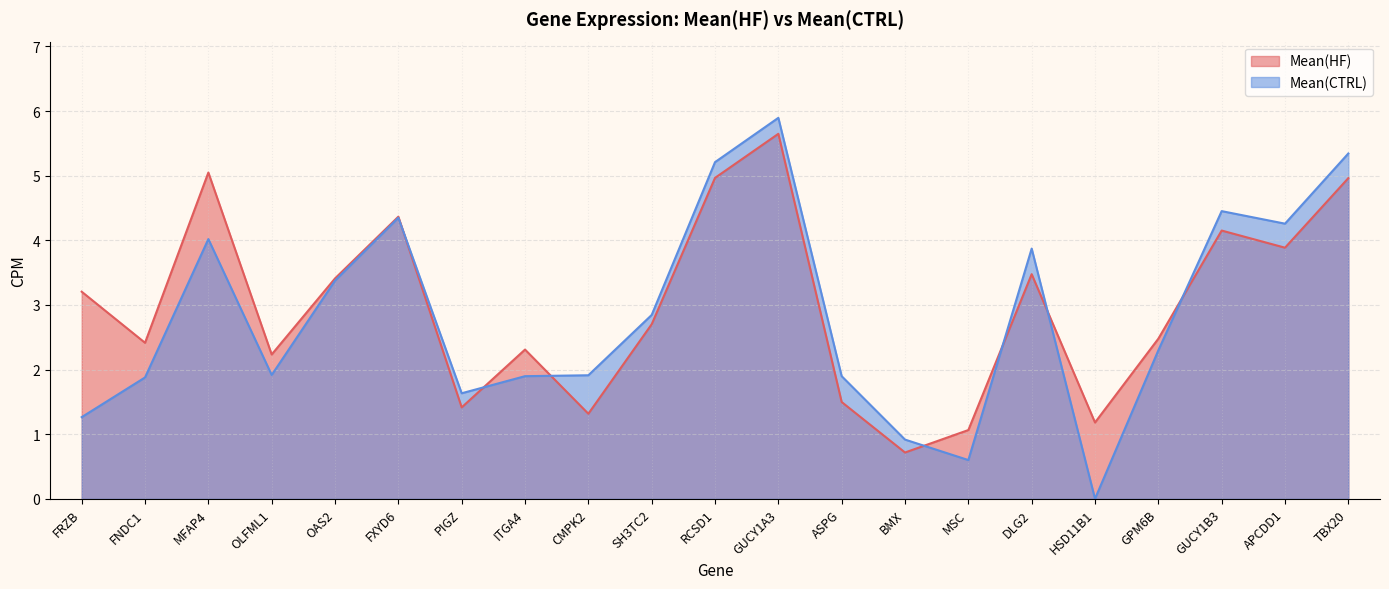

Does the chart display data point markers on the line(s)?

No